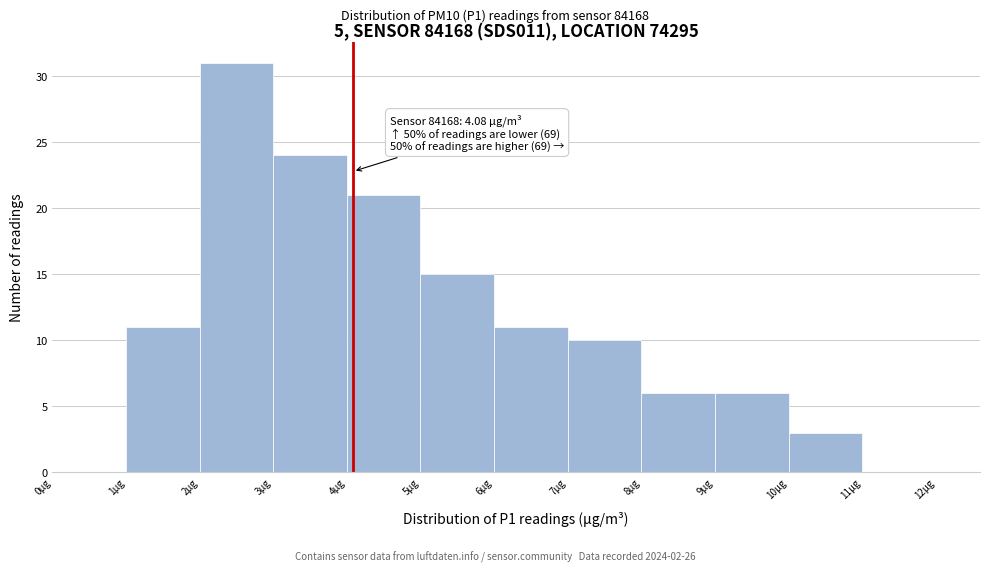

Over which range of the x-axis is the bar tallest?

2 to 3